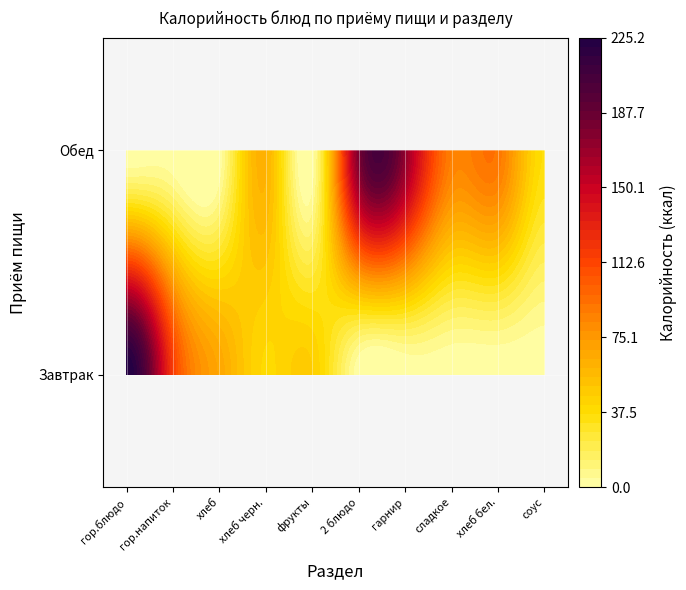

Which has a higher value, 7 or Завтрак?

Завтрак